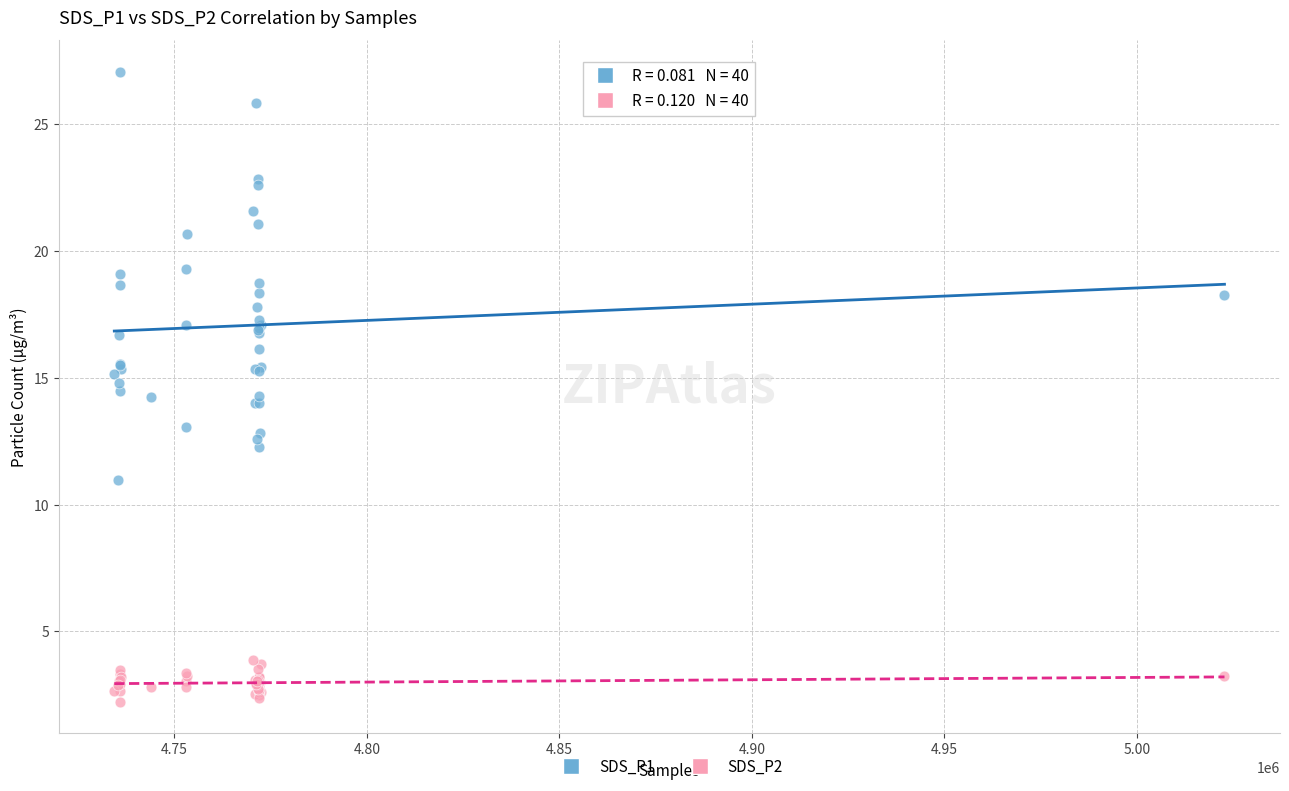

Which series reaches the minimum Y coordinate?

SDS_P2